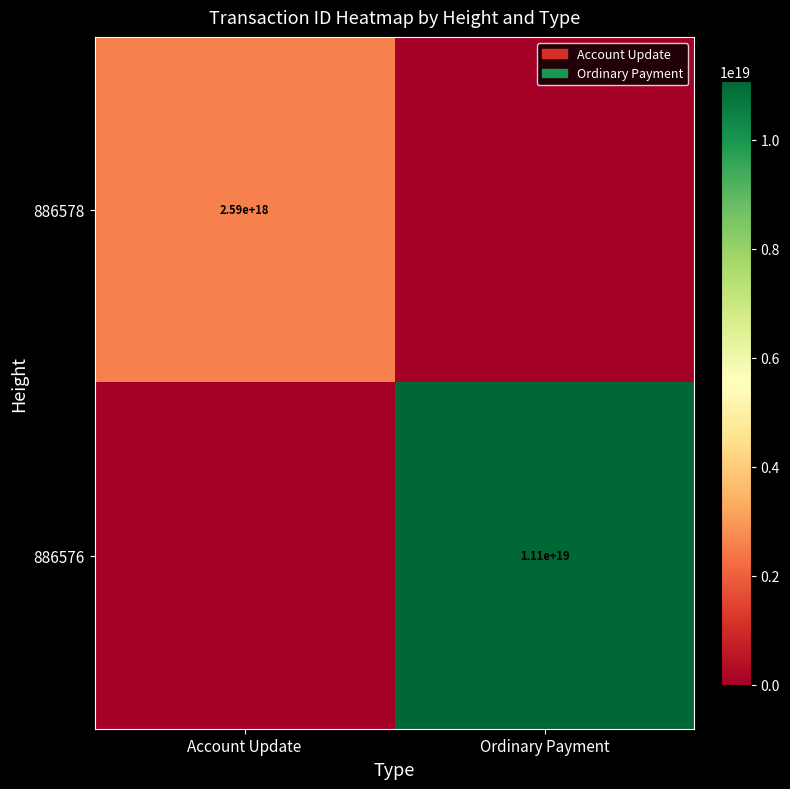

The 886576 series shows 11100000000000000000 at Ordinary Payment. True or false?

True